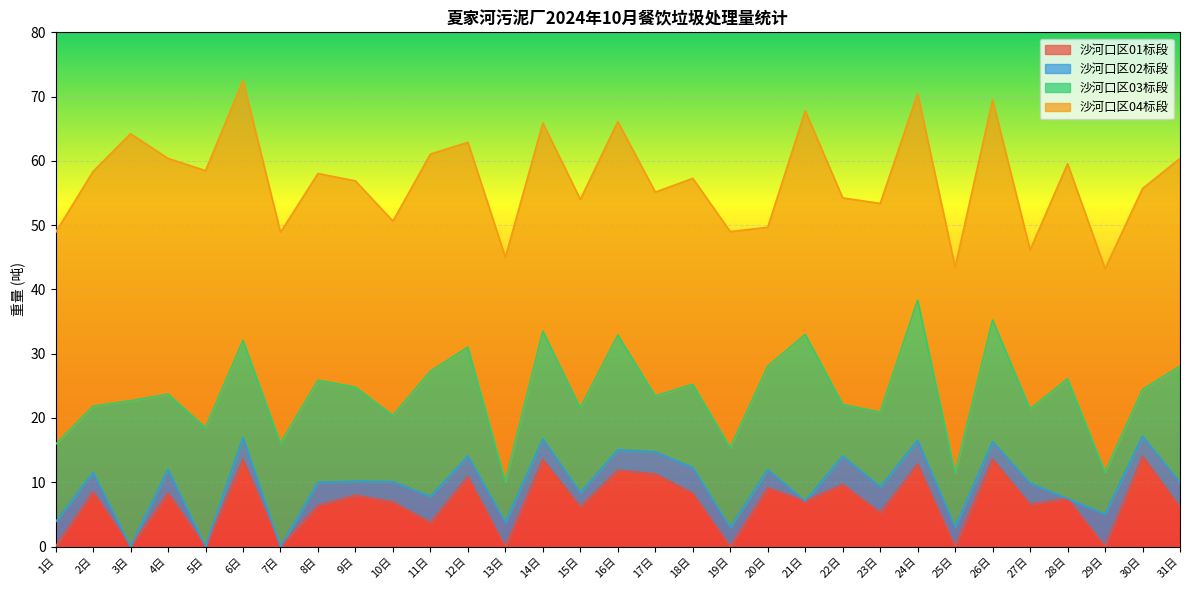

What is the difference between the 沙河口区01标段 values at 25日 and 18日?

8.3